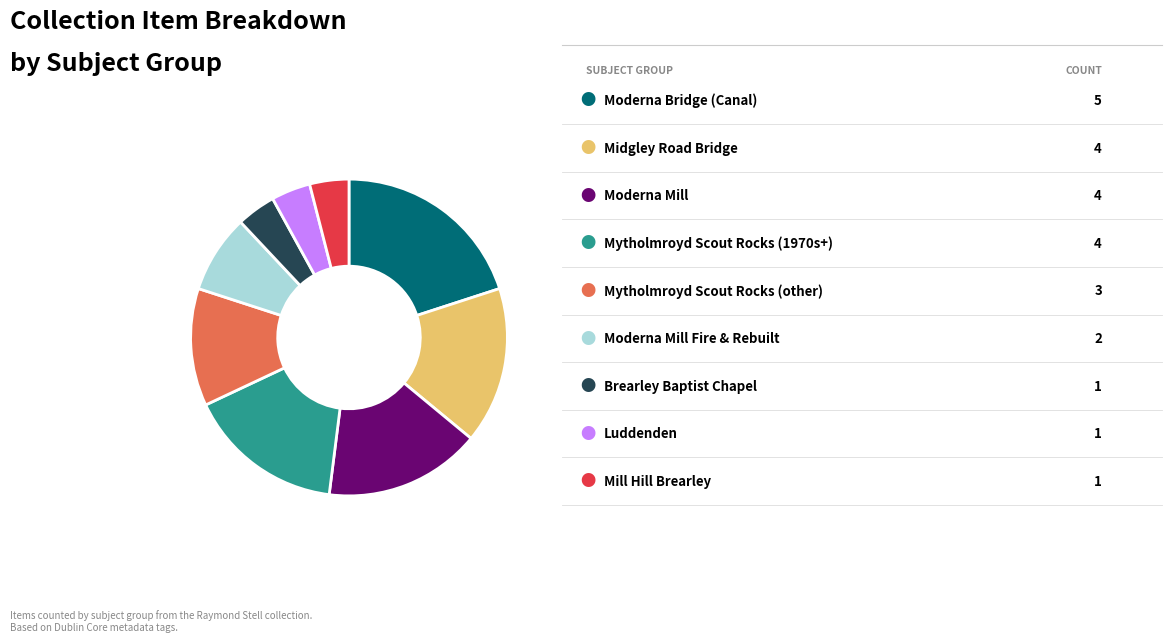

Is there any slice that represents more than half of the pie?

No